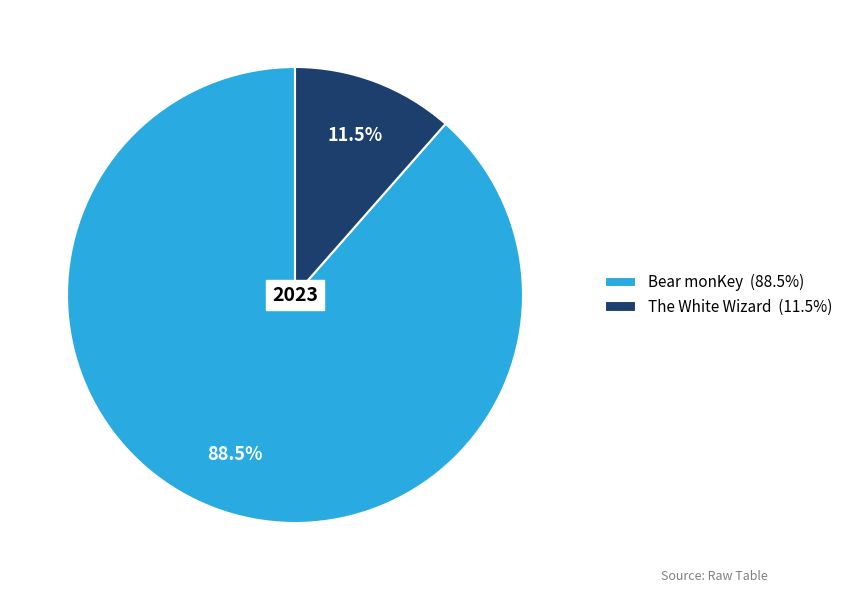

How much of the chart is everything except Bear monKey?

11.5%